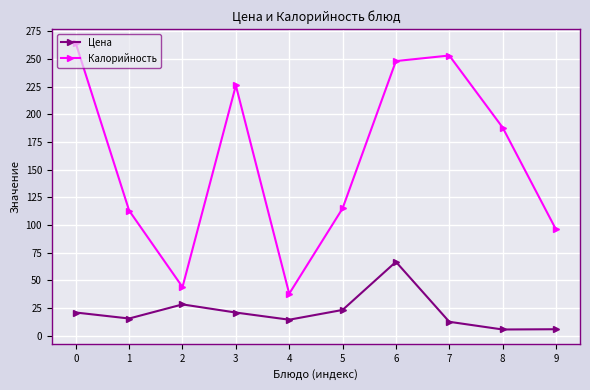

How many distinct data groups are displayed?

2